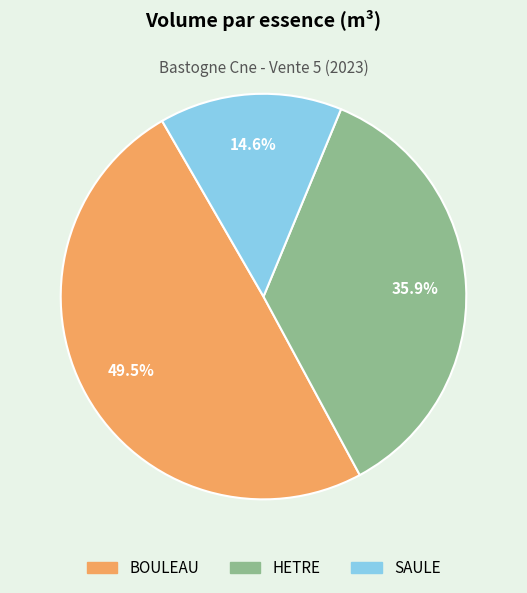

Between HETRE and SAULE, which is larger?

HETRE